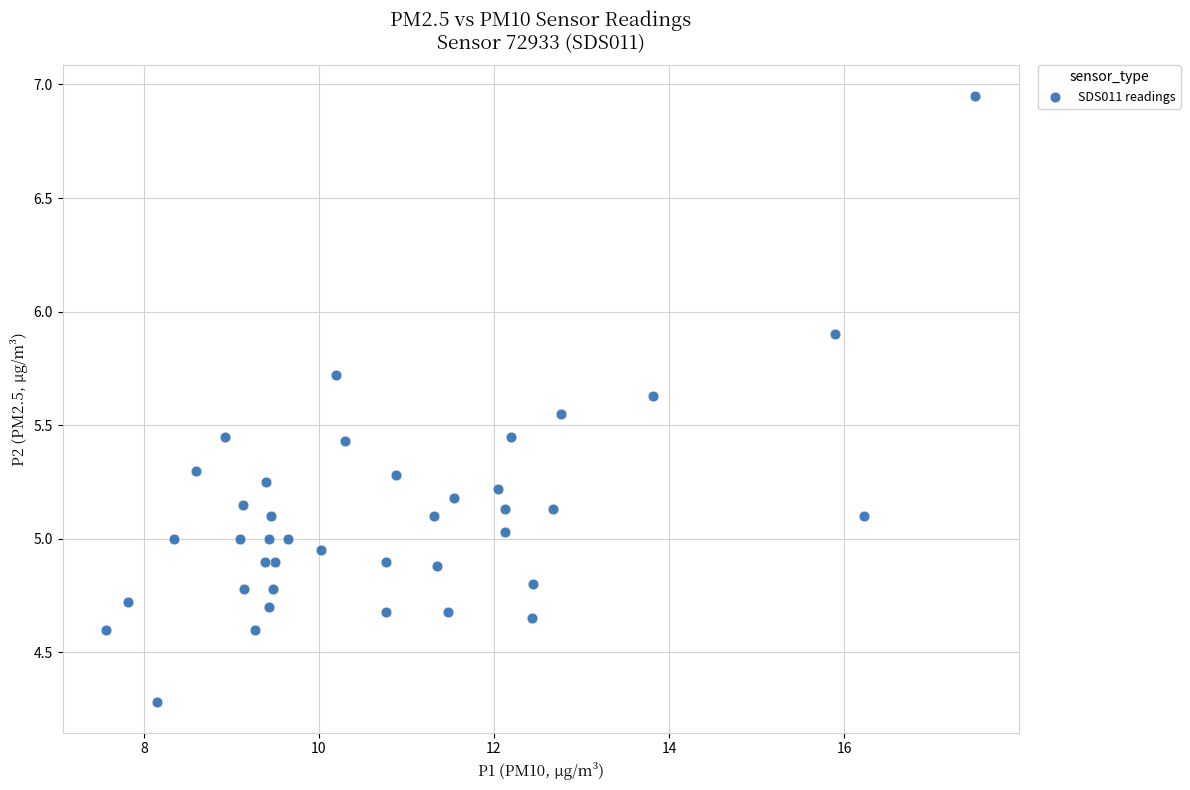

What is the range of X values (max minus min)?

9.9